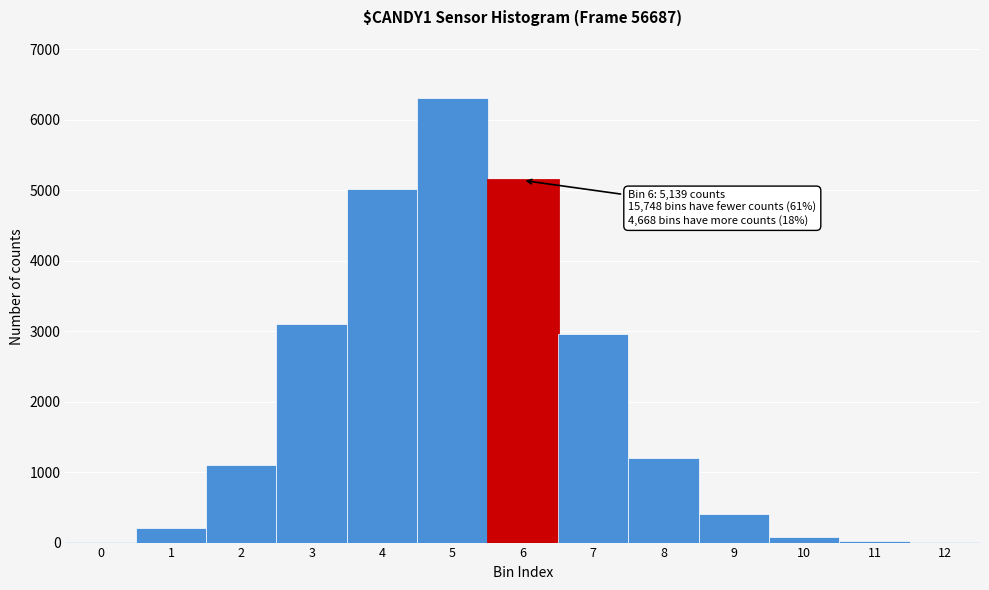

Which range on the x-axis has the tallest bar?

4.5 to 5.5